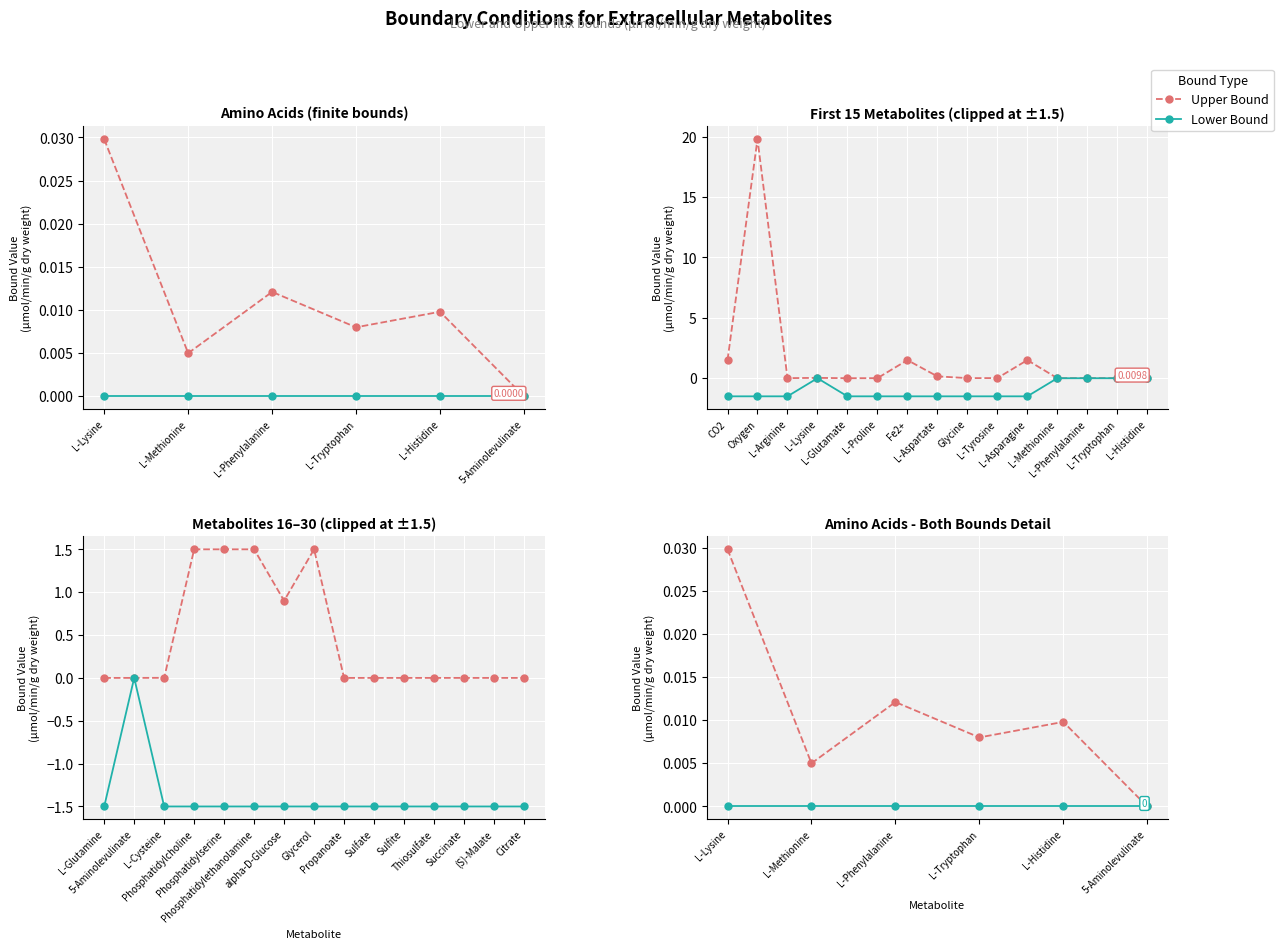

Rank the series by their maximum value, from highest to lowest.

Upper Bound, Lower Bound